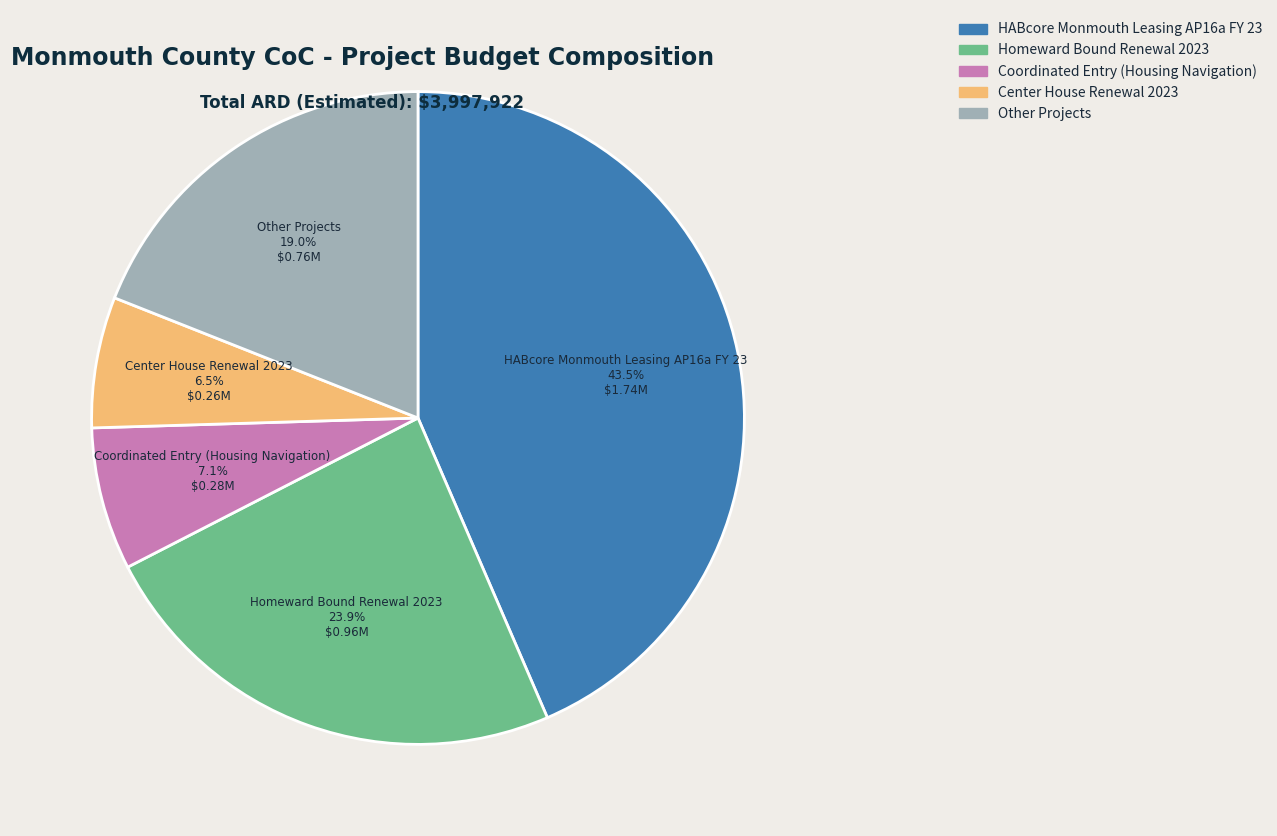

What is the ratio of the value at Homeward Bound Renewal 2023 to the value at Coordinated Entry (Housing Navigation)?

3.4